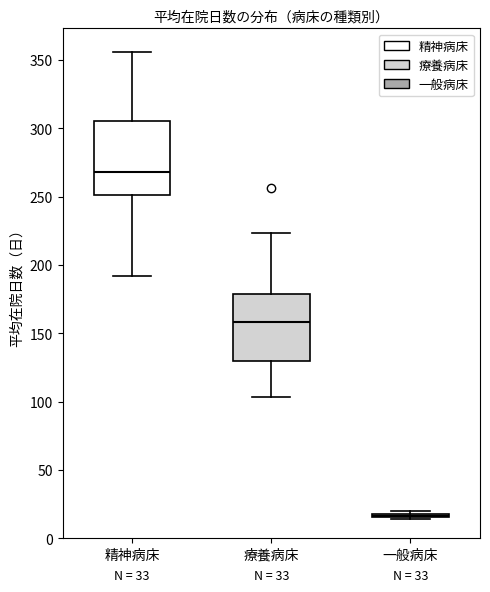

Which box is the tallest, from its lower edge to its upper edge?

精神病床